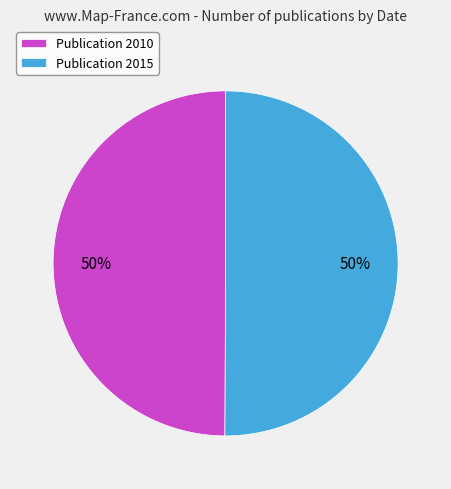

Count the number of slices in the pie.

2